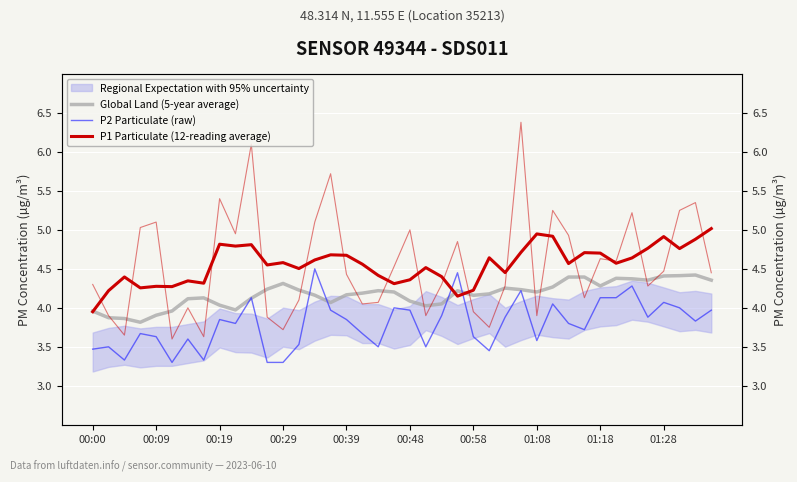

What is the value of the Global Land (5-year average) point at the 7th from the left?

4.1